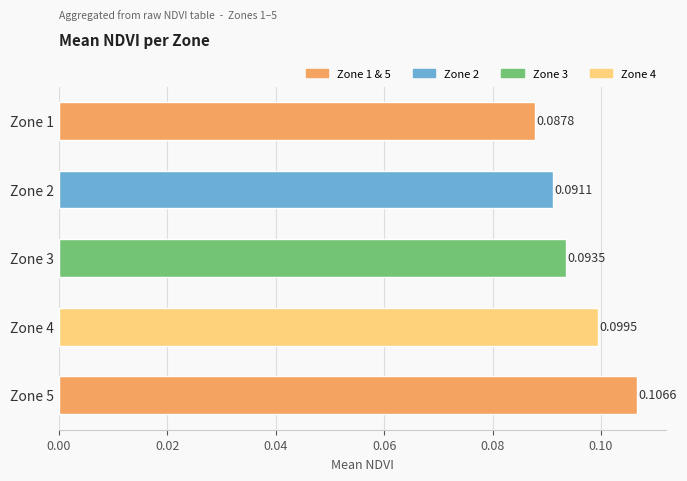

List the labels in order of value, largest first.

Zone 5, Zone 4, Zone 3, Zone 2, Zone 1